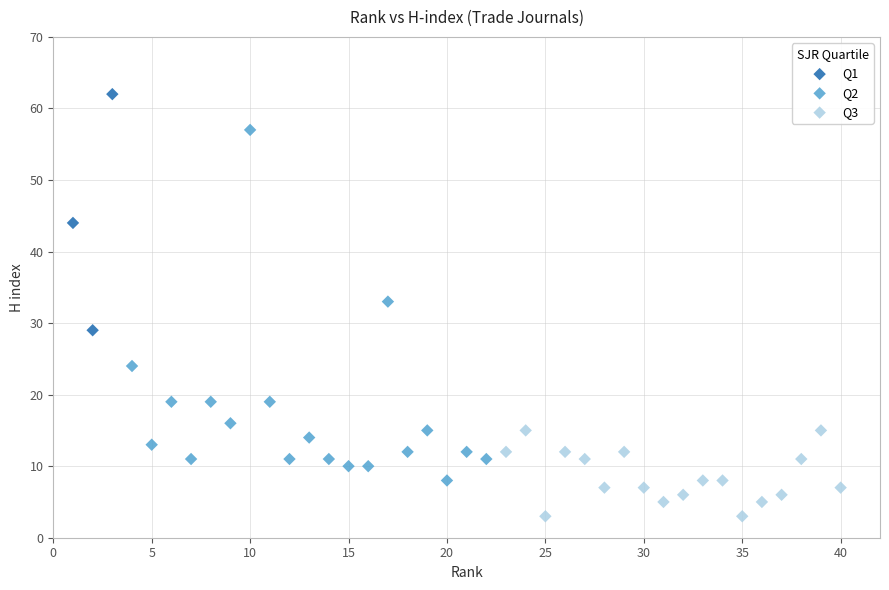

Which series contains the lowest Y value?

Q3